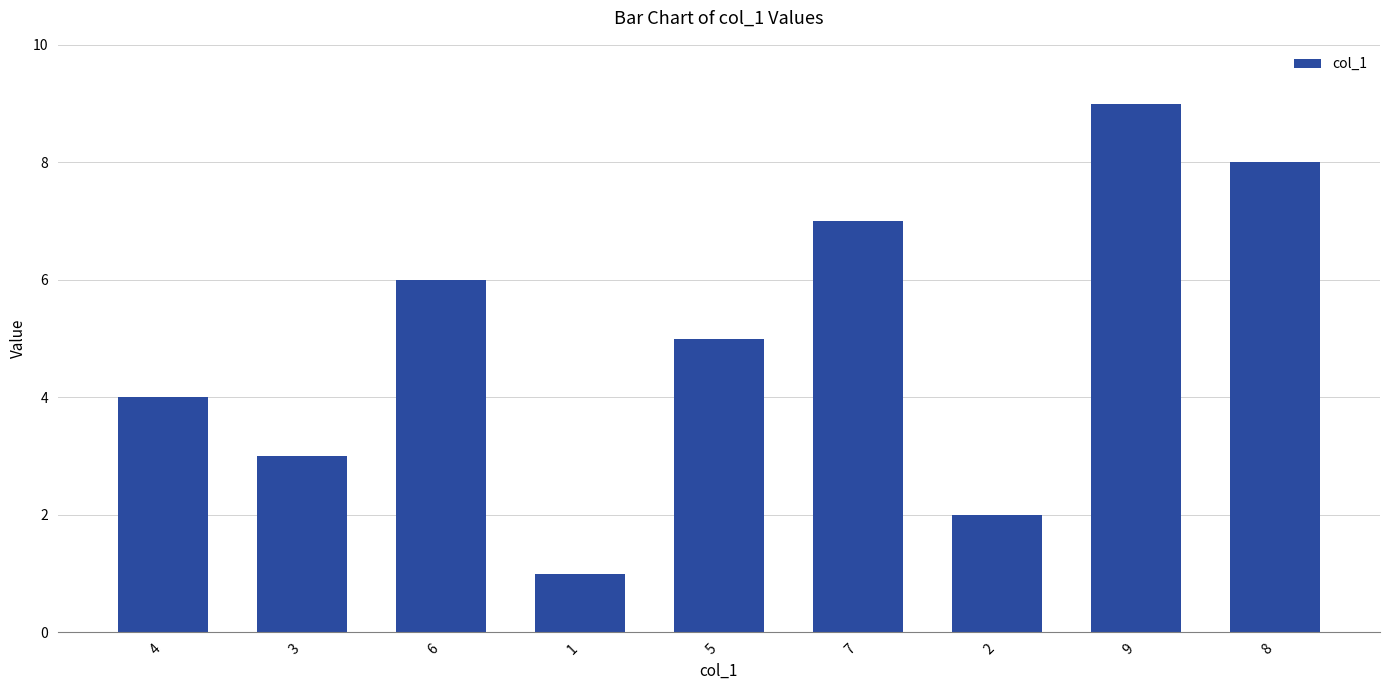

List the labels in order of value, largest first.

9, 8, 7, 6, 5, 4, 3, 2, 1